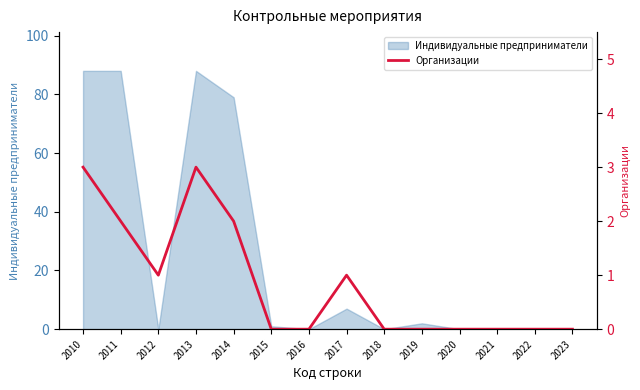

True or false: Индивидуальные предприниматели has a value of 48 at 2011.

False